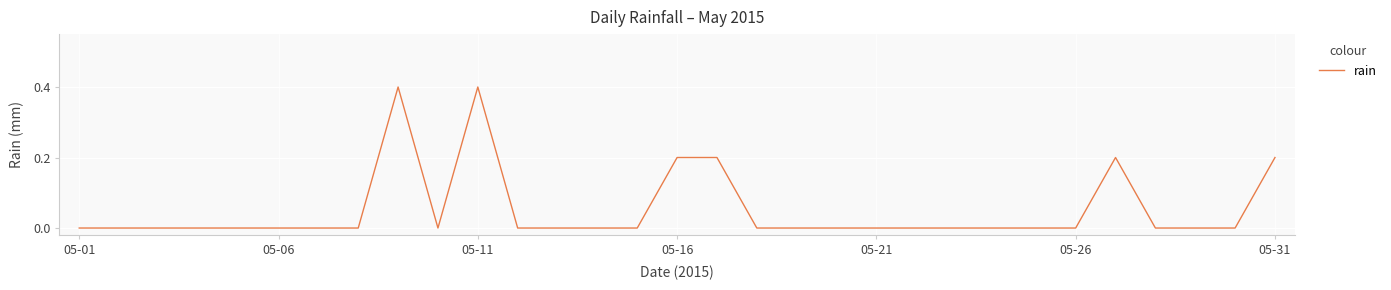

Is this an area chart (filled region under the line)?

No